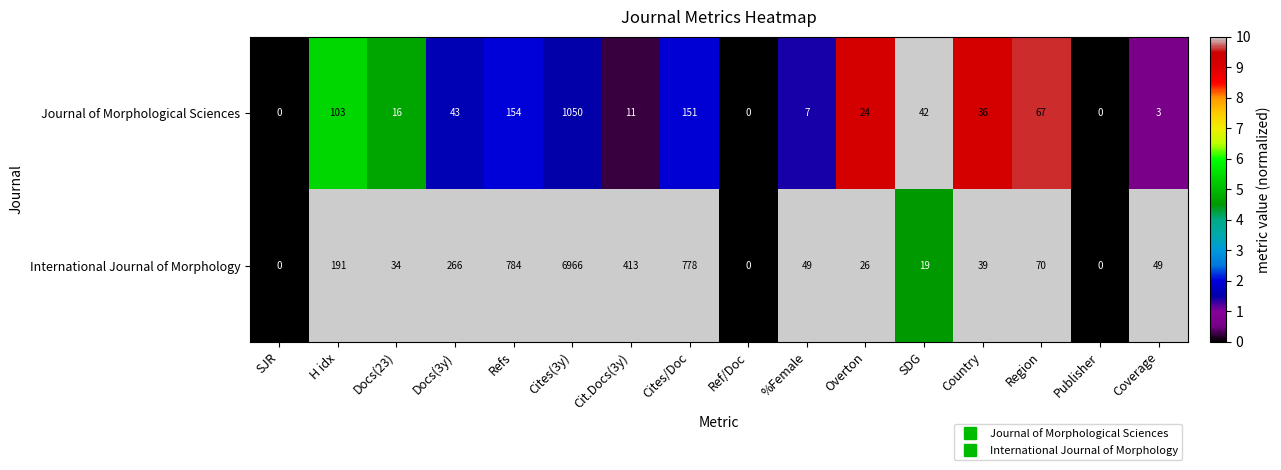

Rank the series at H idx from highest to lowest value.

International Journal of Morphology, Journal of Morphological Sciences